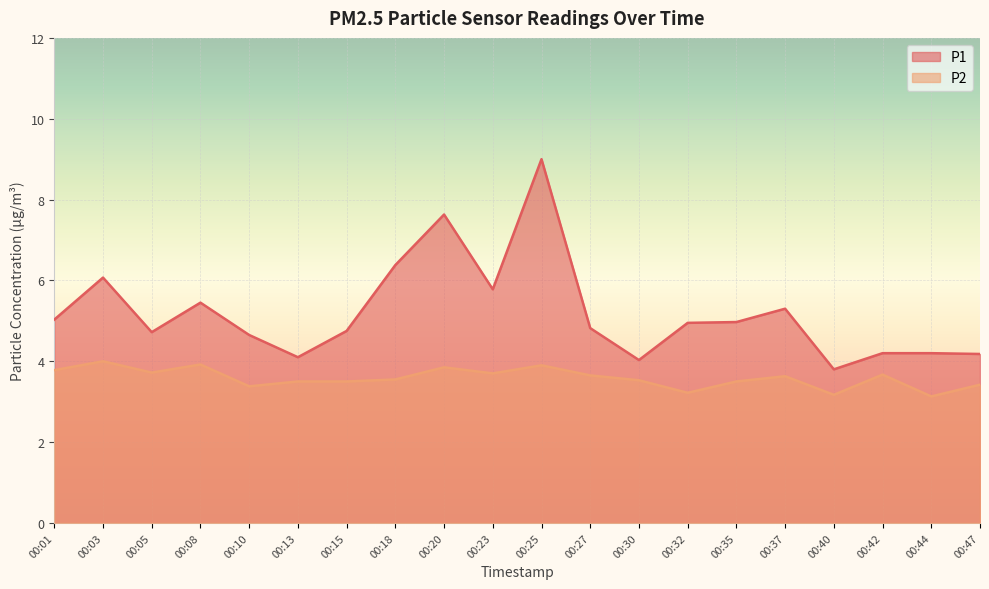

The value of P2 at 00:32 is 3.2. True or false?

True